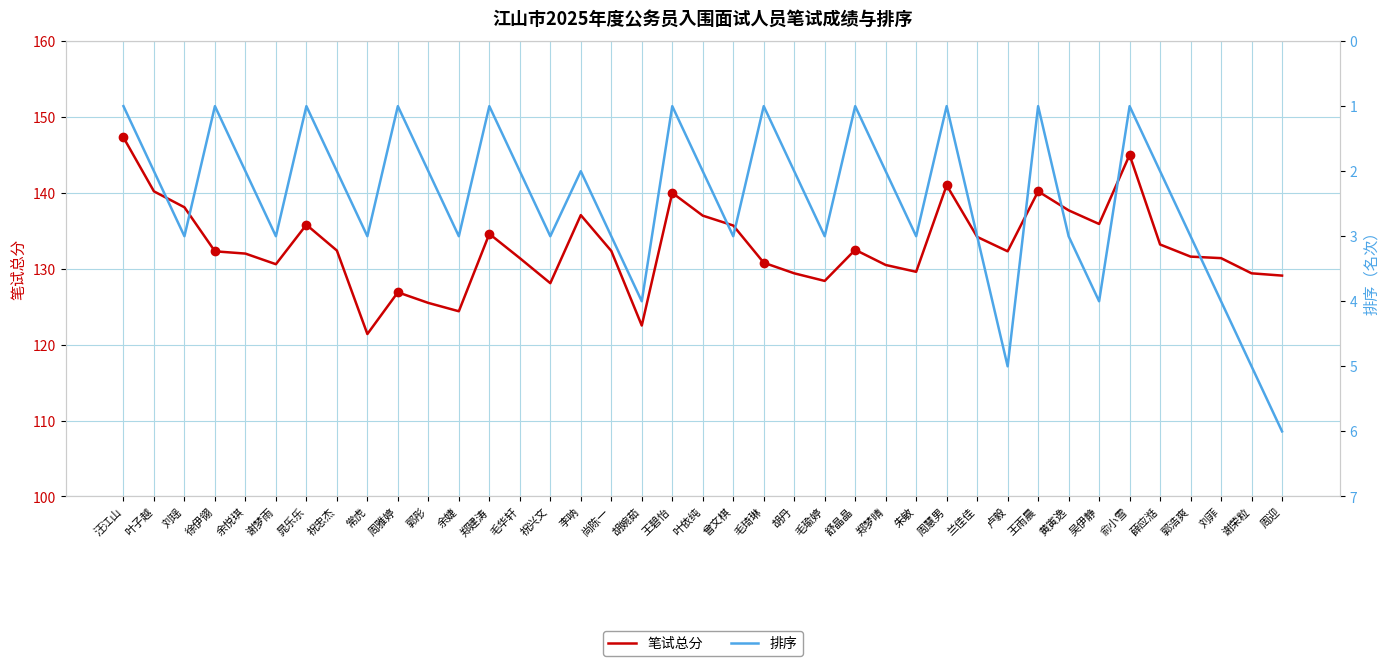

List the labels in order of 排序 value, largest first.

周迎, 卢毅, 谢荣粒, 胡婉茹, 吴伊静, 刘菲, 刘瑶, 谢梦雨, 常虎, 余婕, 祝兴文, 尚陈一, 曾文棋, 毛瑜婷, 朱敏, 兰佳佳, 黄寅逸, 郭浩爽, 叶子越, 余悦琪, 祝忠杰, 郭彤, 毛华轩, 李呐, 叶依纯, 胡丹, 郑梦晴, 薛应湉, 汪江山, 徐伊翎, 晁乐乐, 周雅婷, 郑建涛, 王碧怡, 毛琦琳, 舒晶晶, 周慧男, 王雨晨, 俞小雪